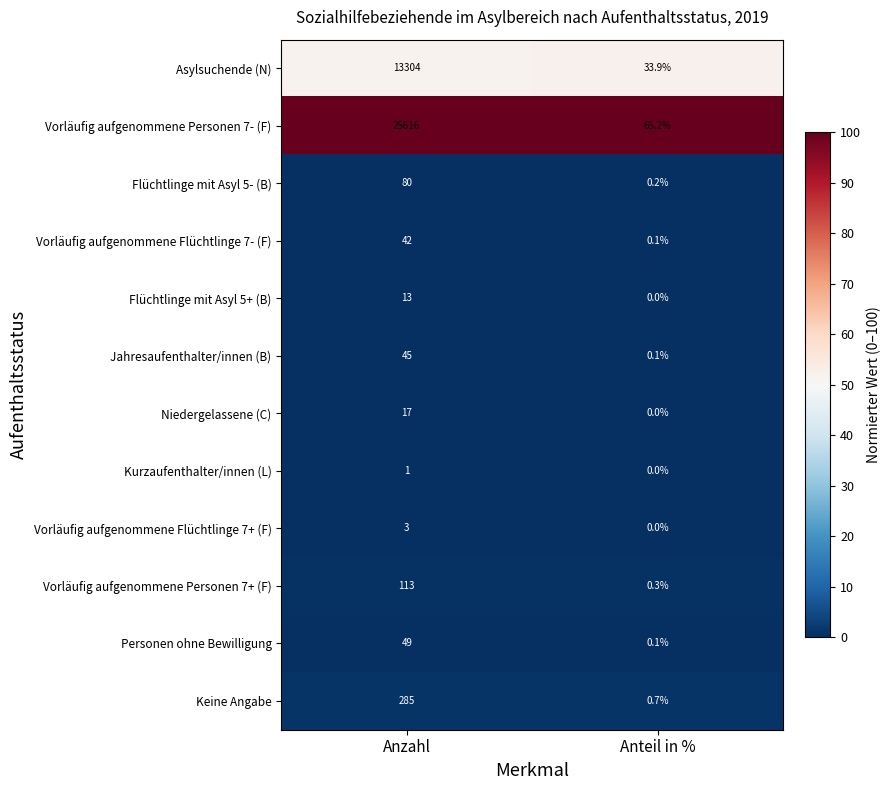

What value does the Niedergelassene (C) series have at Anzahl?

17.0